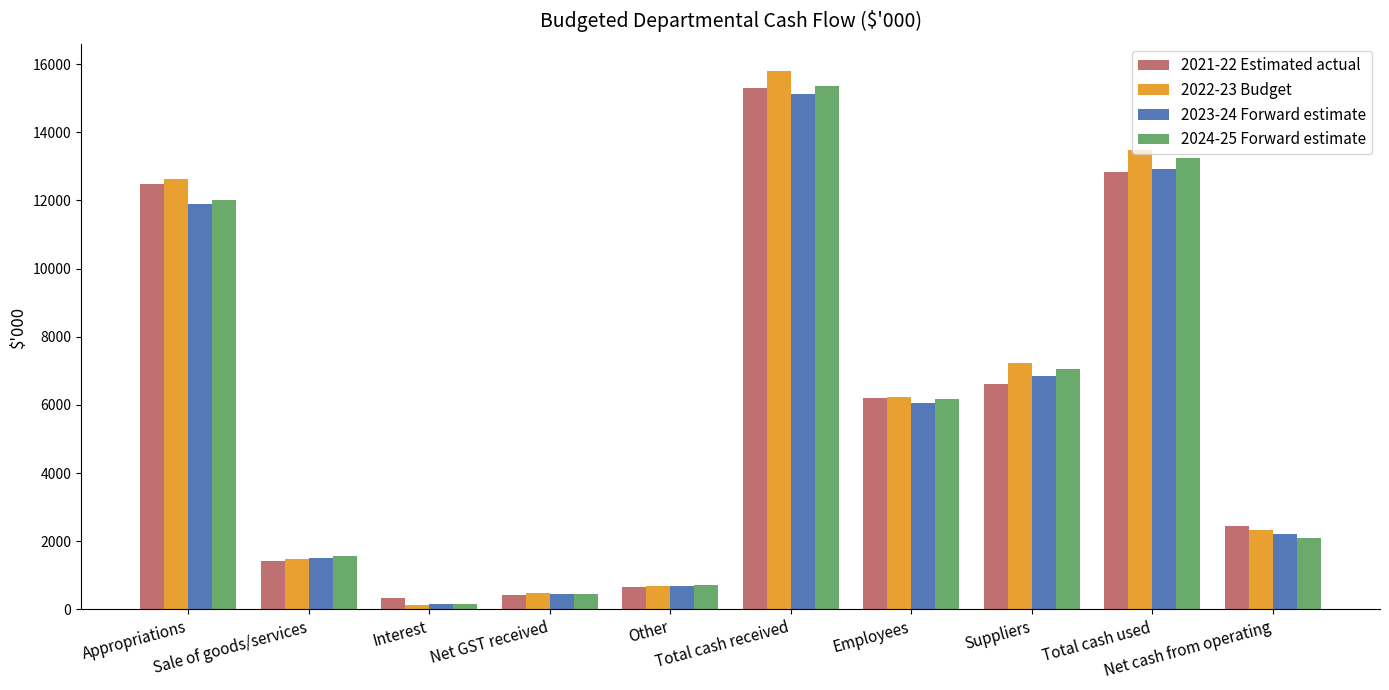

Are the bars horizontal?

No